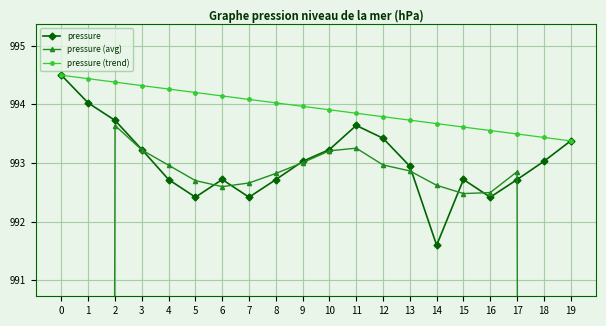

What is the difference between the maximum and minimum values in the pressure (avg) series?

397.8